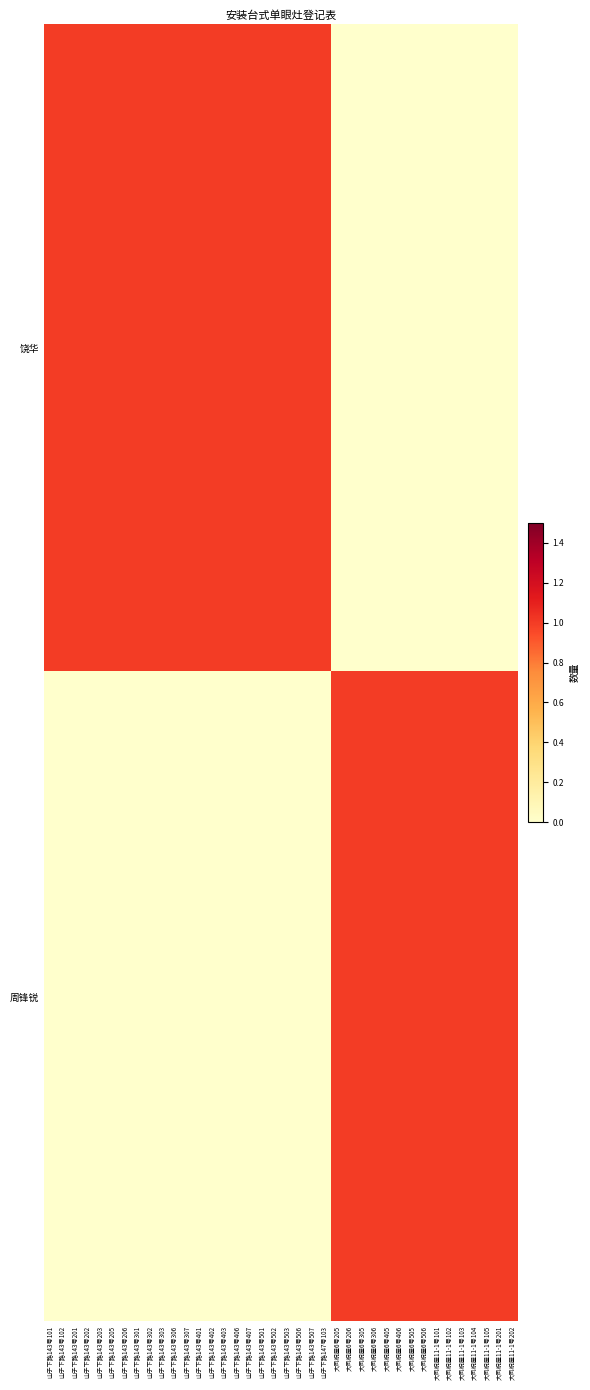

Count the number of data series in this chart.

2